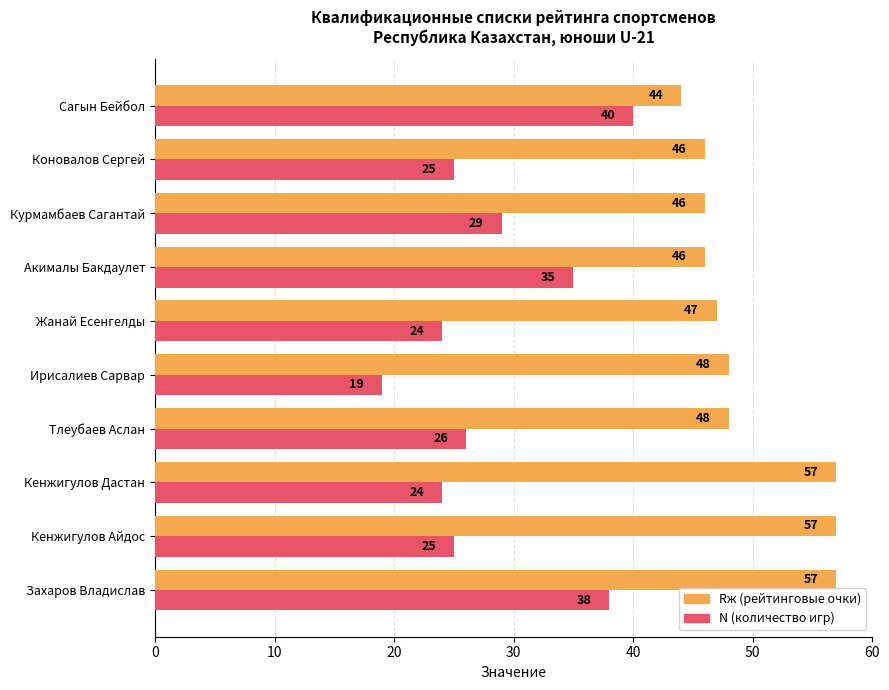

At which category is the sum across all series the highest?

Захаров Владислав